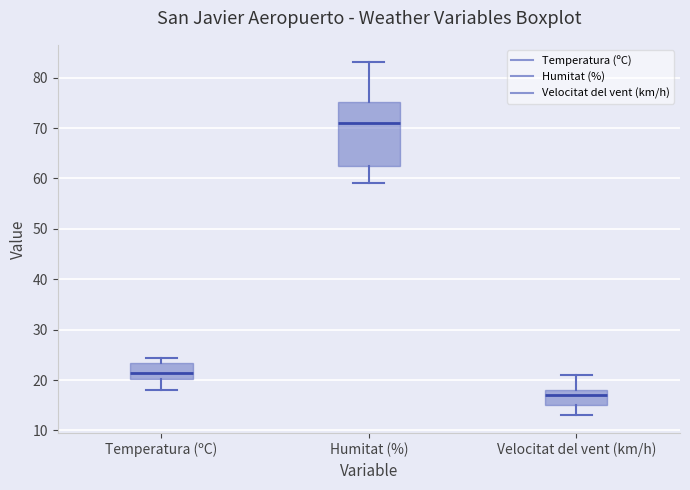

Reading left to right, transcribe this box plot: for each box, give where its median line is, the range the box spans, and where its two whiskers end, as read against the y-axis. The values are not printed on the chart, so give them approximately, as read against the axis.

Temperatura (ºC): median 21, box 20 to 23, whiskers 18 to 24
Humitat (%): median 71, box 63 to 75, whiskers 59 to 83
Velocitat del vent (km/h): median 17, box 15 to 18, whiskers 13 to 21